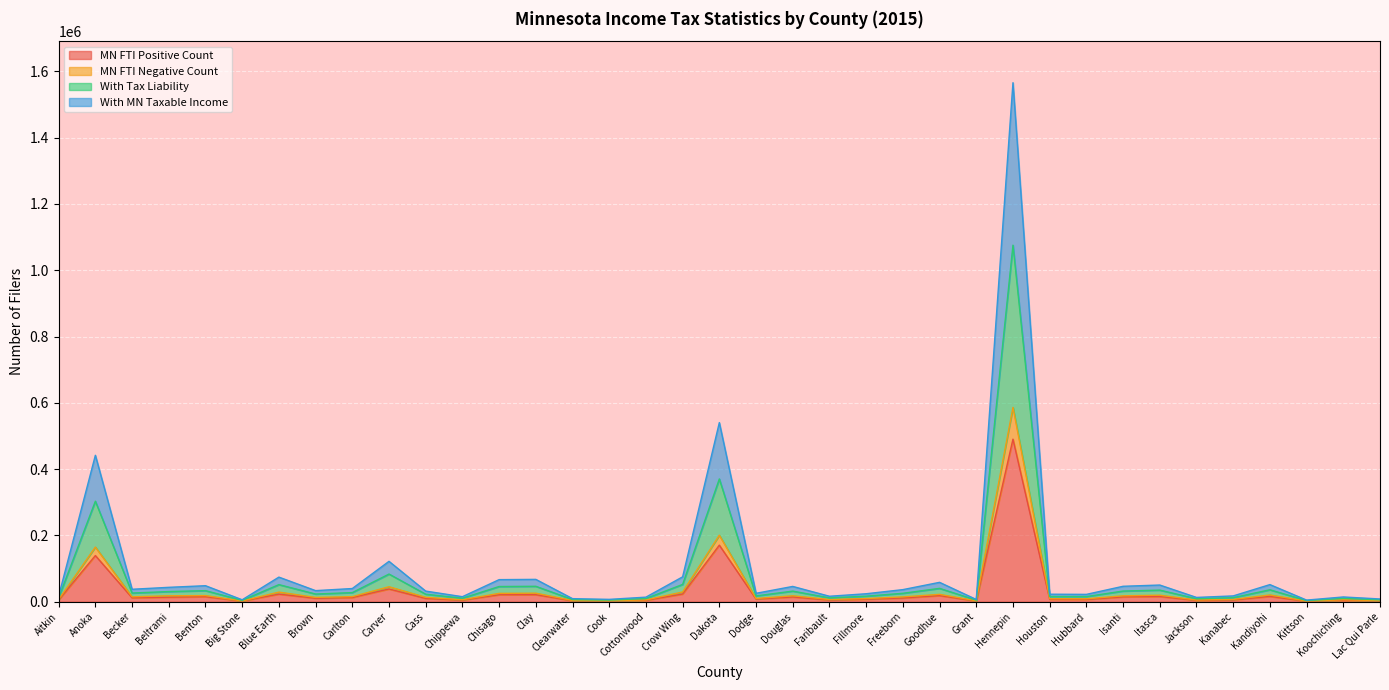

Which category has the lowest value in the With Tax Liability series?

Kittson